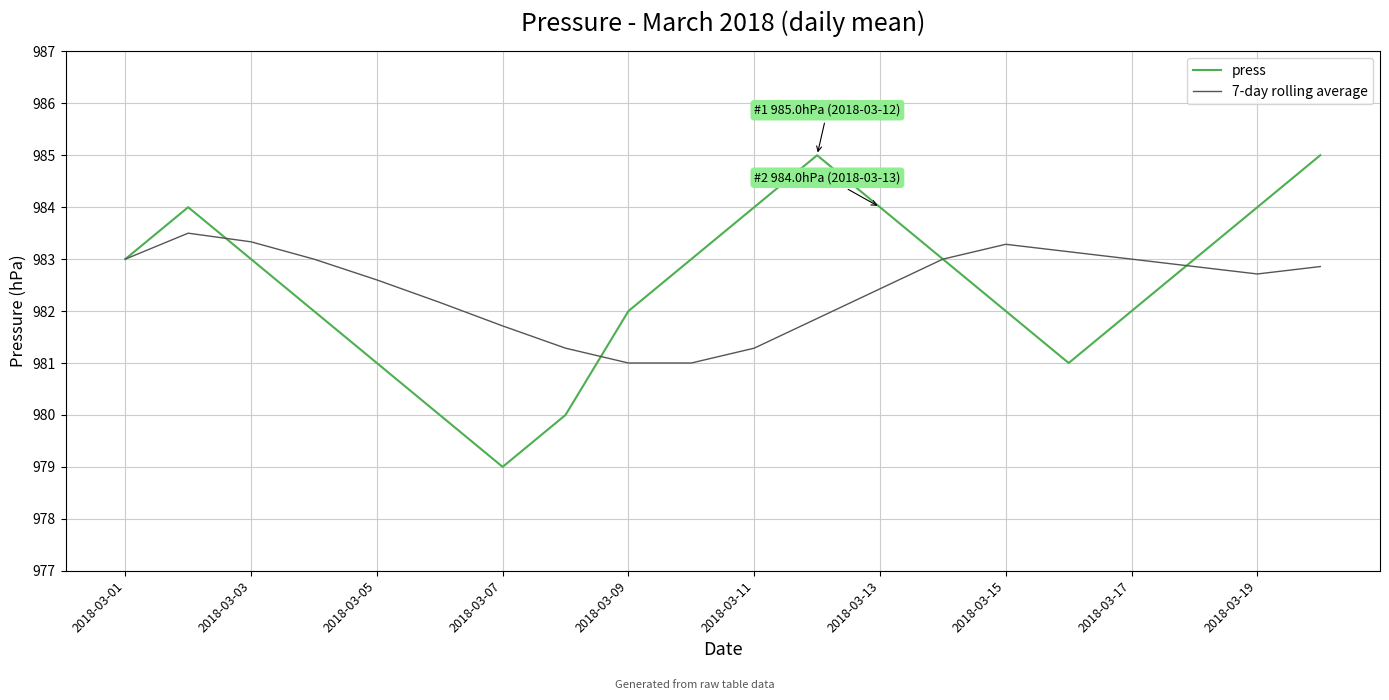

Which series has the largest range (max minus min)?

press